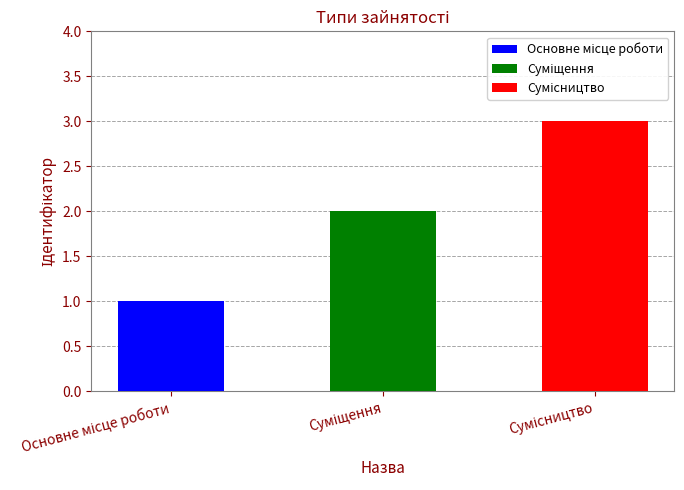

Reading left to right, extract all data points from this chart.

Основне місце роботи=1	Суміщення=2	Сумісництво=3